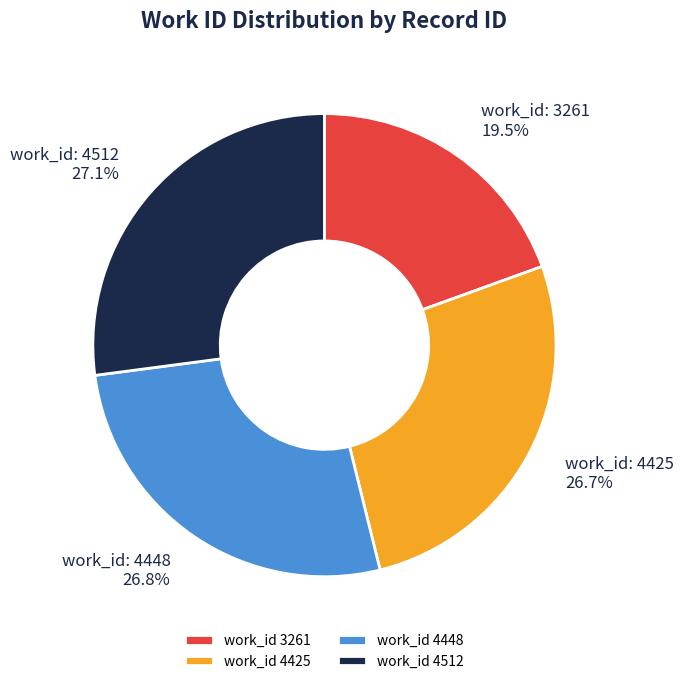

Which has a higher value, work_id 3261 or work_id 4512?

work_id 4512